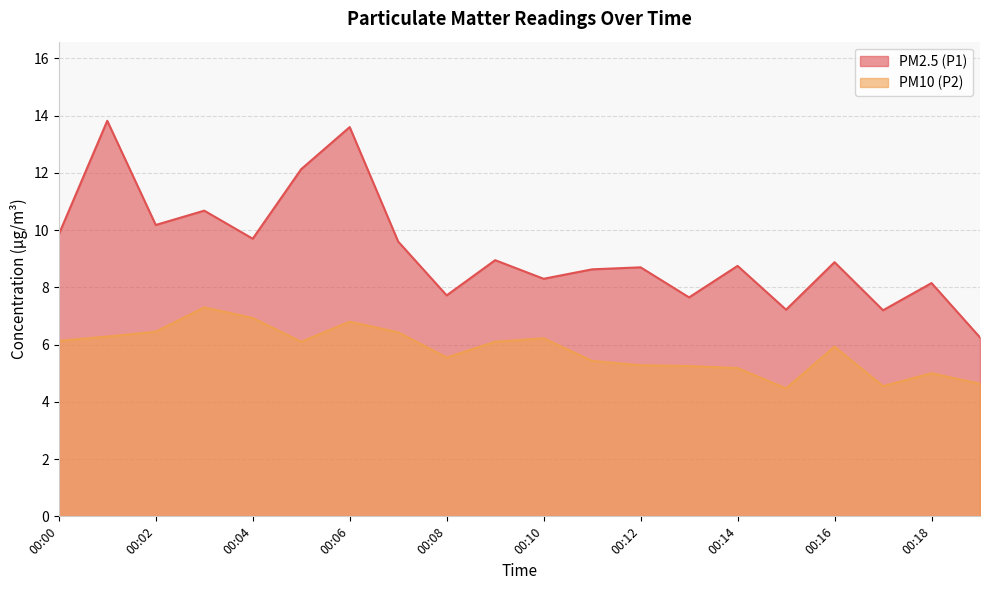

At which category does PM2.5 (P1) reach its first local peak?

00:01